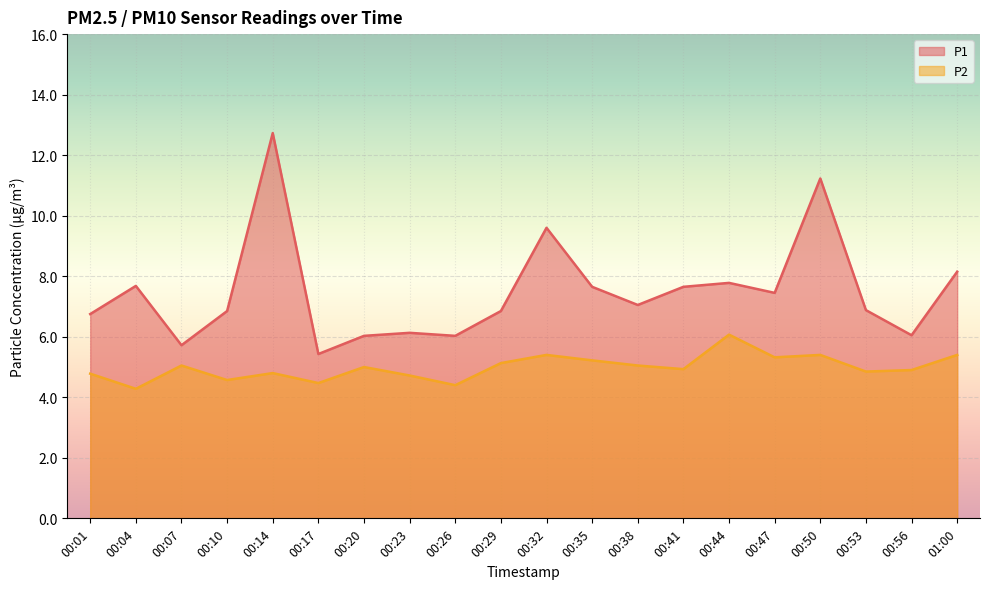

What is the sum of all P2 values?

99.7